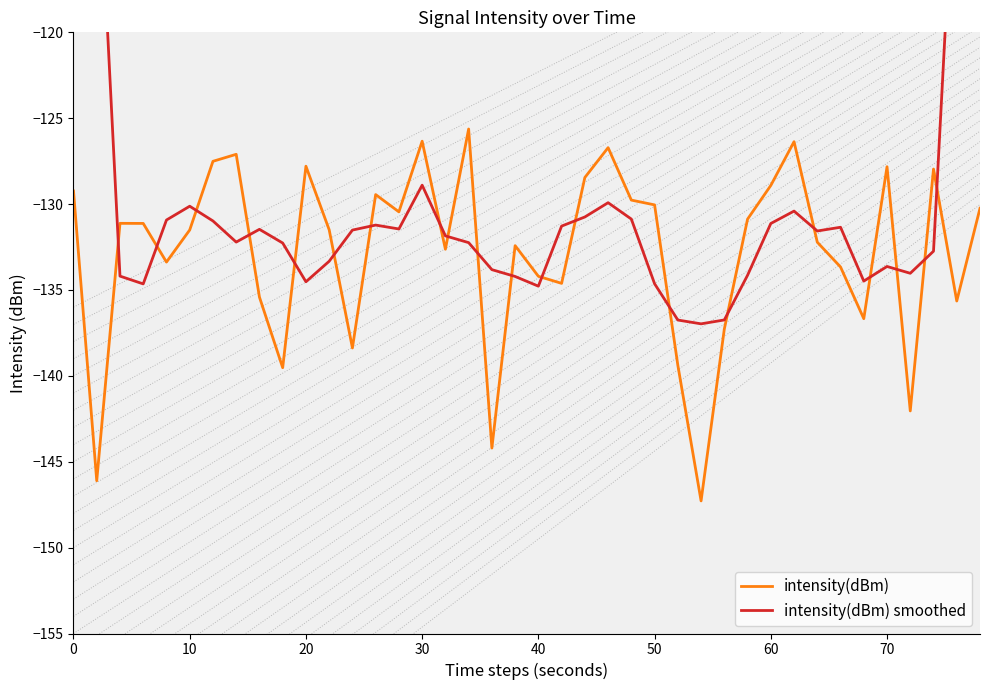

How many times do intensity(dBm) and intensity(dBm) smoothed cross each other?

20